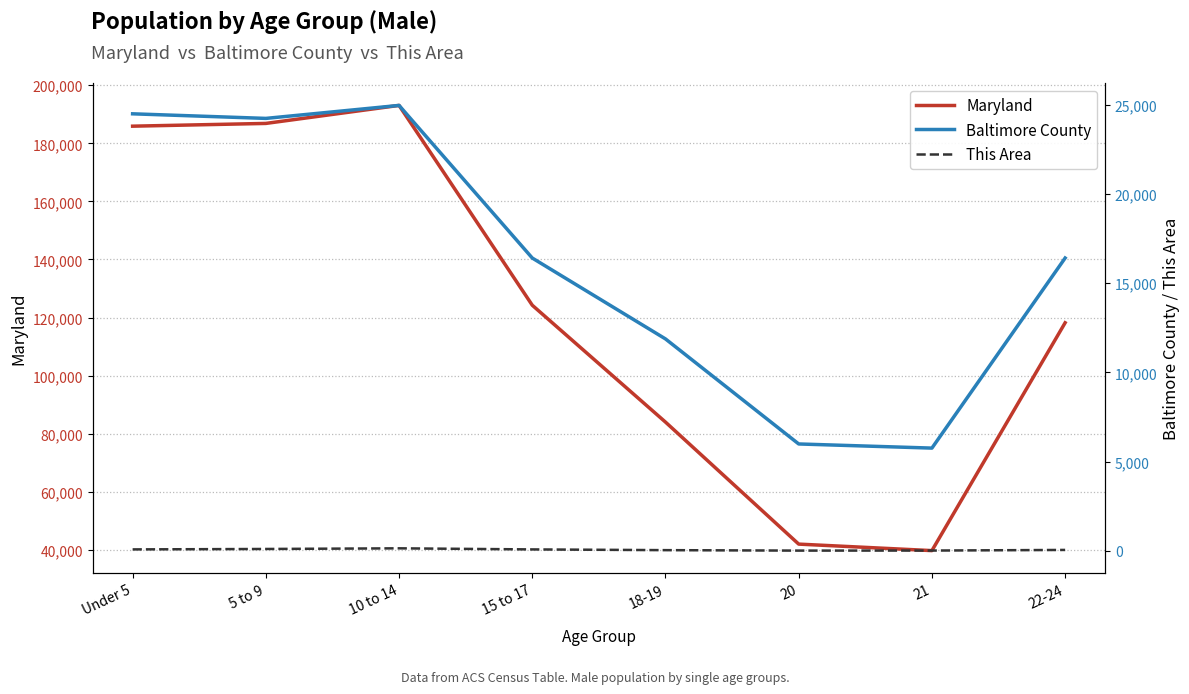

At which label does Baltimore County reach its peak?

10 to 14